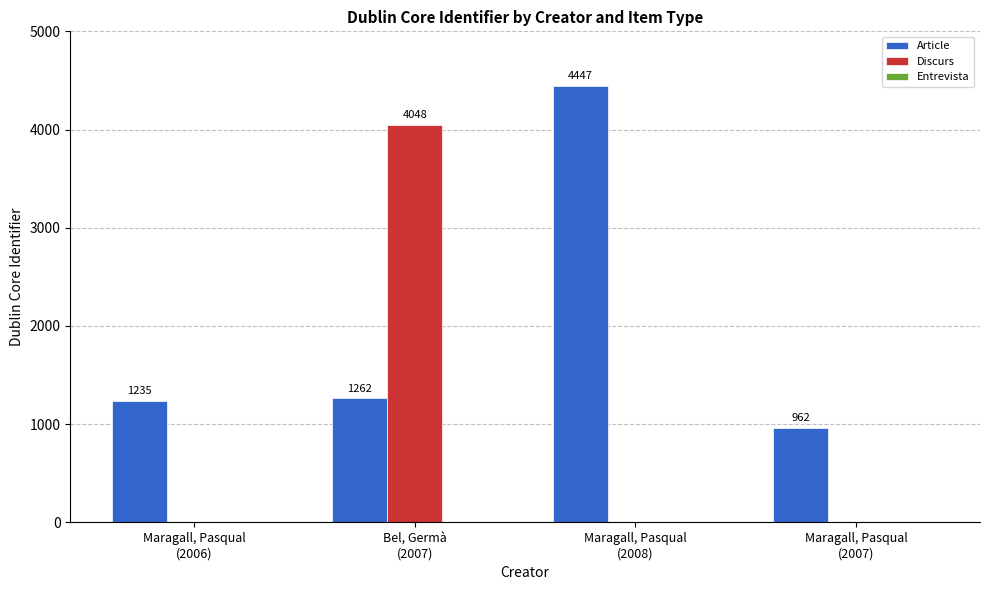

How many Discurs values are between 0 and 4048?

4